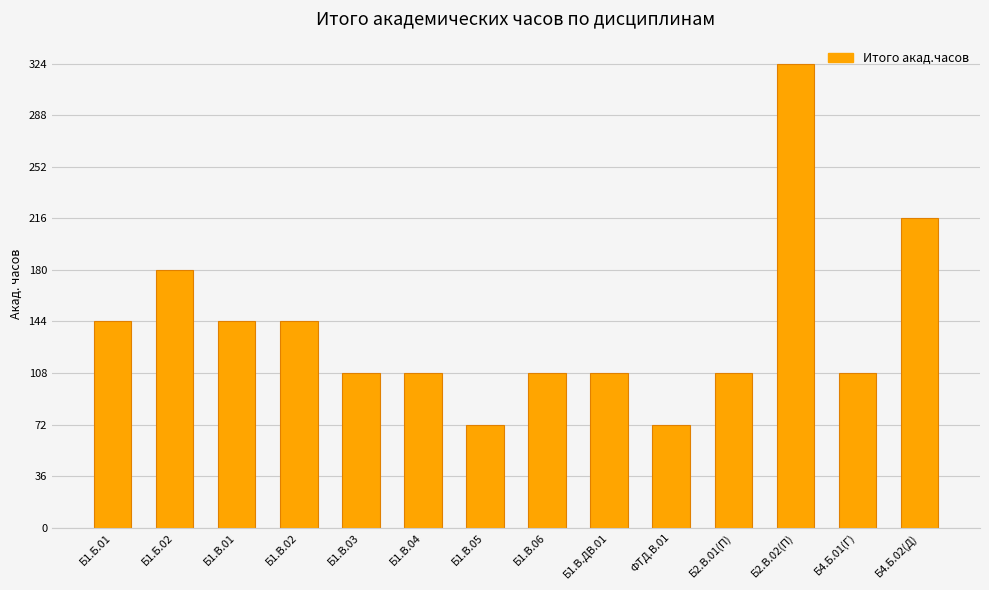

What is the change in value from ФТД.В.01 to Б4.Б.02(Д)?

+144